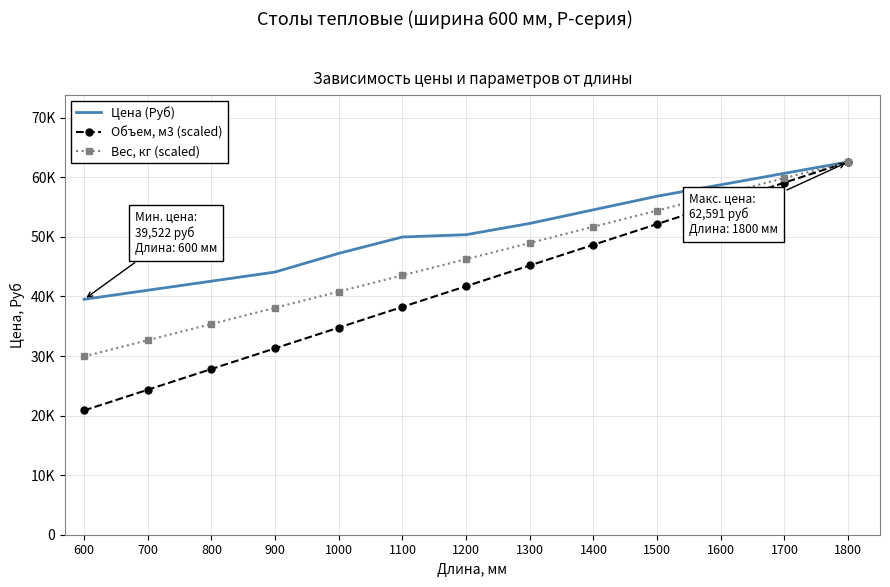

Reading left to right, transcribe all the data shown in this chart.

Цена (Руб): 600=39522.0	700=41045.0	800=42570.0	900=44101.0	1000=47237.0	1100=49983.0	1200=50373.0	1300=52265.0	1400=54550.0	1500=56832.0	1600=58754.0	1700=60675.0	1800=62591.0
Объем, м3 (scaled): 600=20863.7	700=24340.9	800=27818.2	900=31295.5	1000=34772.8	1100=38250.1	1200=41727.3	1300=45204.6	1400=48681.9	1500=52159.2	1600=55636.4	1700=59113.7	1800=62591.0
Вес, кг (scaled): 600=29934.8	700=32656.2	800=35377.5	900=38098.9	1000=40820.2	1100=43541.6	1200=46262.9	1300=48984.3	1400=51705.6	1500=54427.0	1600=57148.3	1700=59869.7	1800=62591.0